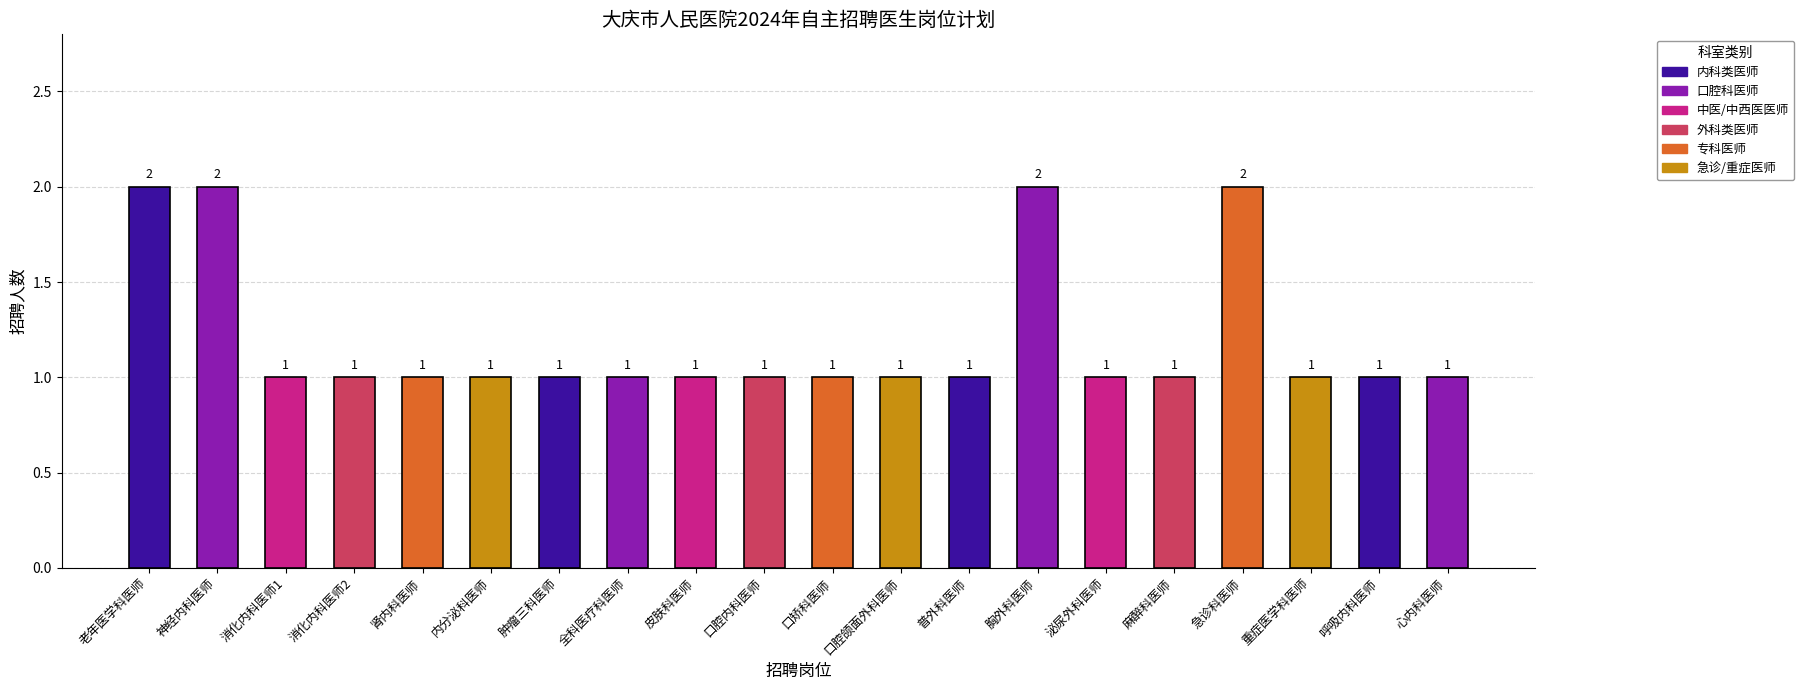

What is the minimum value shown in the chart?

1